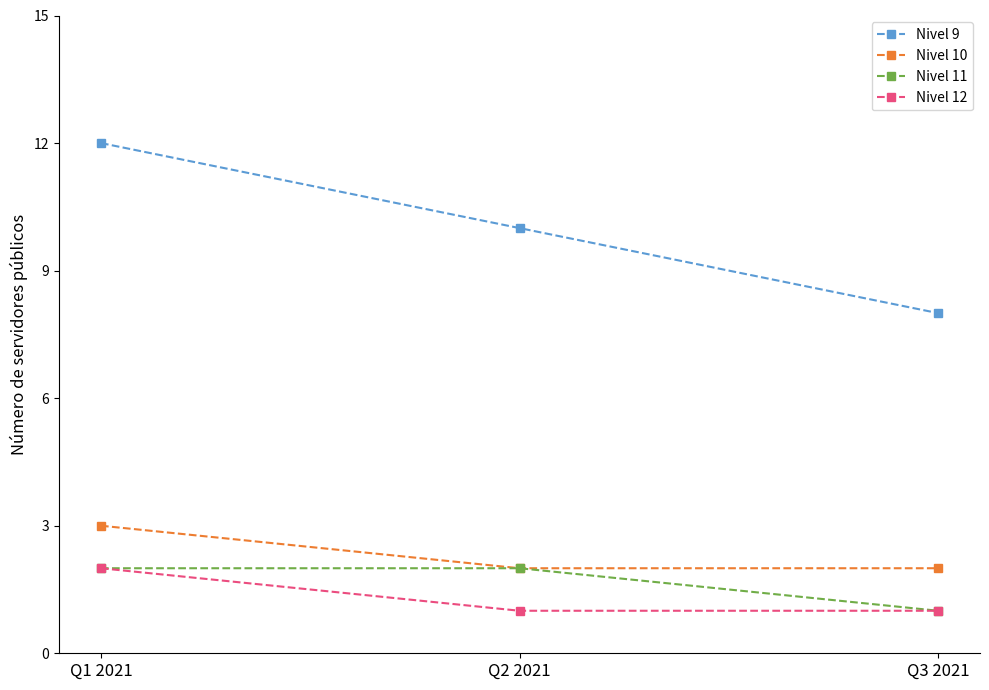

The value of Nivel 9 at Q3 2021 is 8. True or false?

True